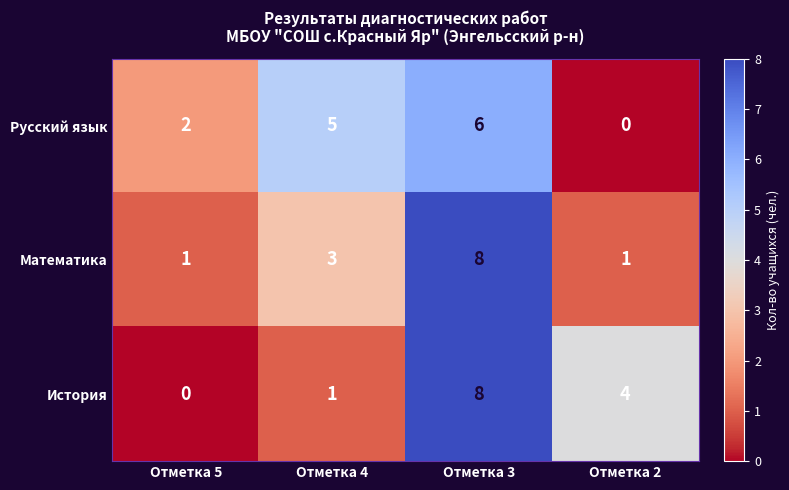

Count the Математика values in the range 1 to 8.

4